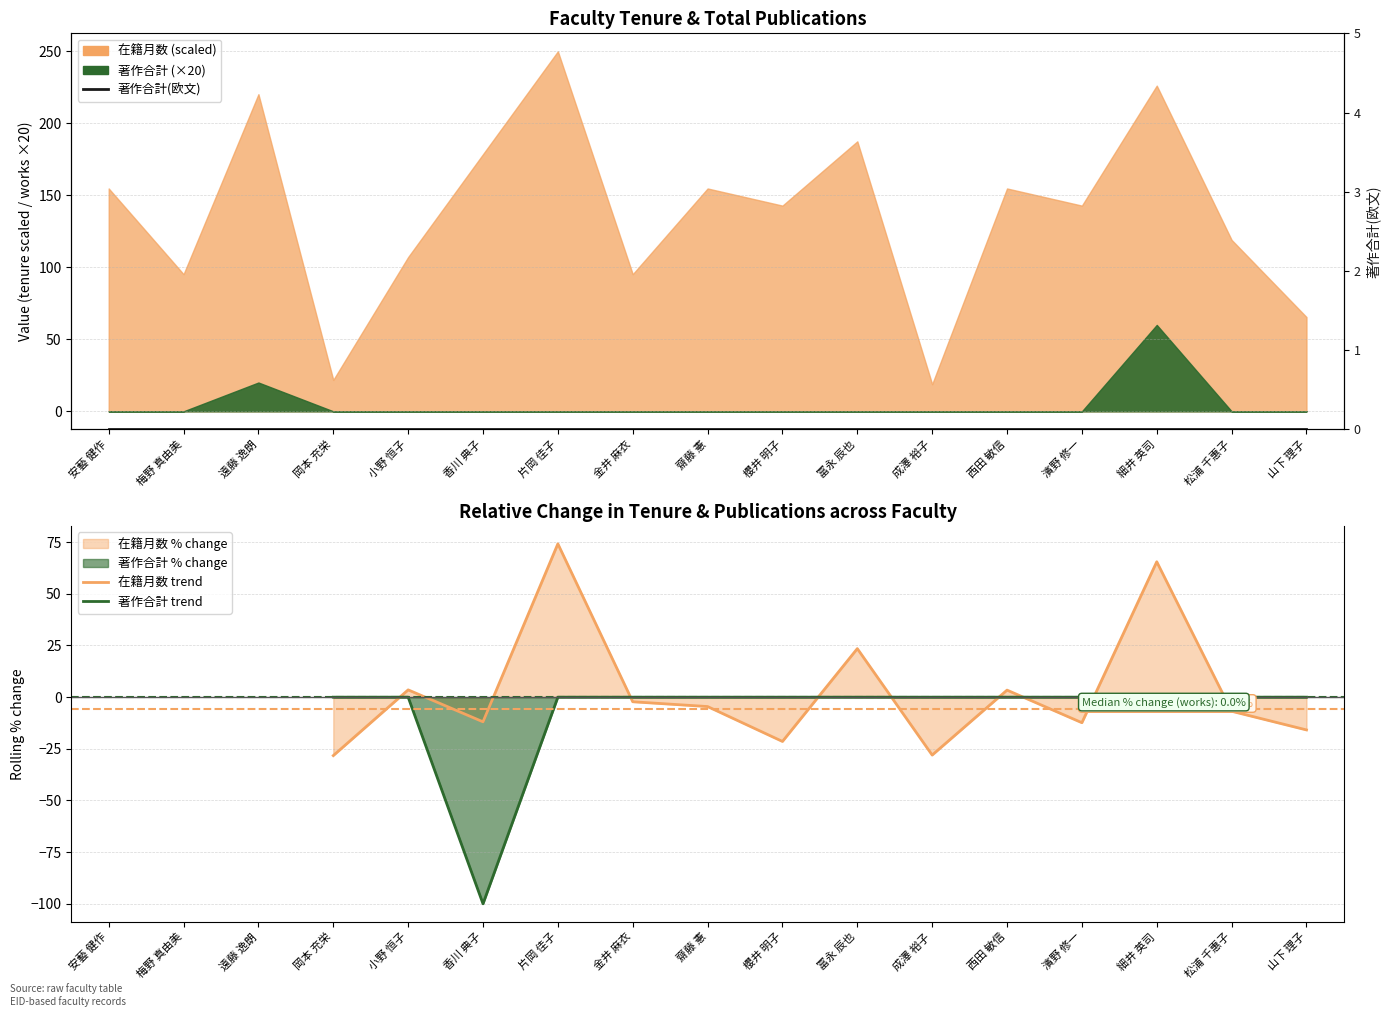

What is the label of the 15th point from the right?

遠藤 逸朗